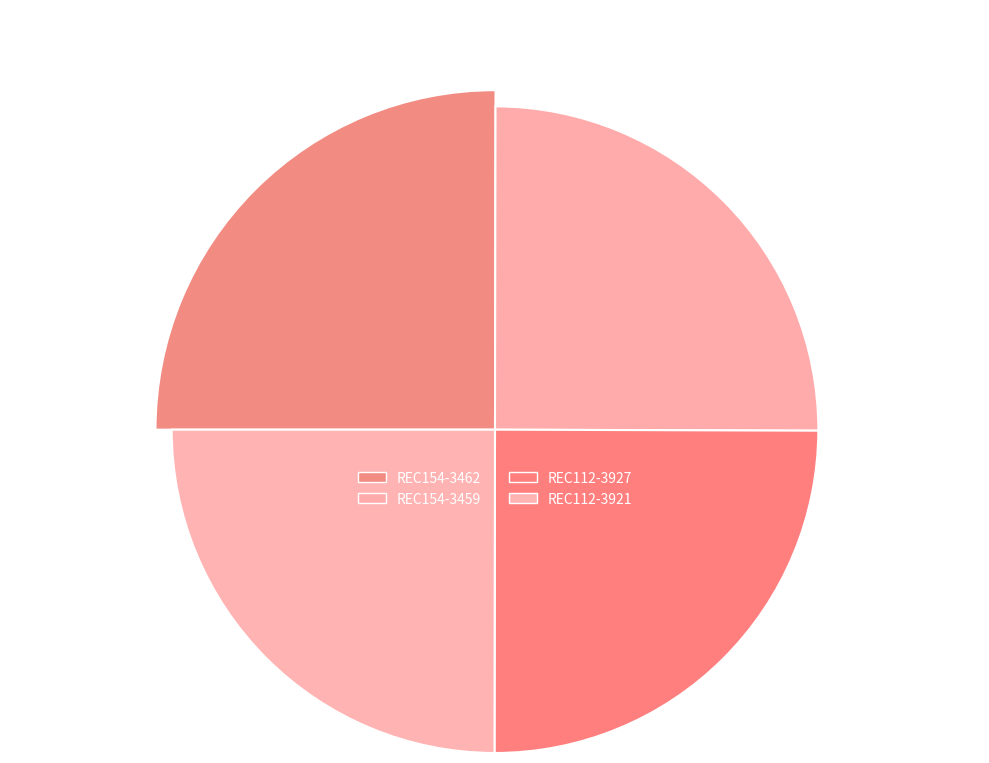

What percentage do REC154-3462 and REC112-3927 together represent?

50.0%